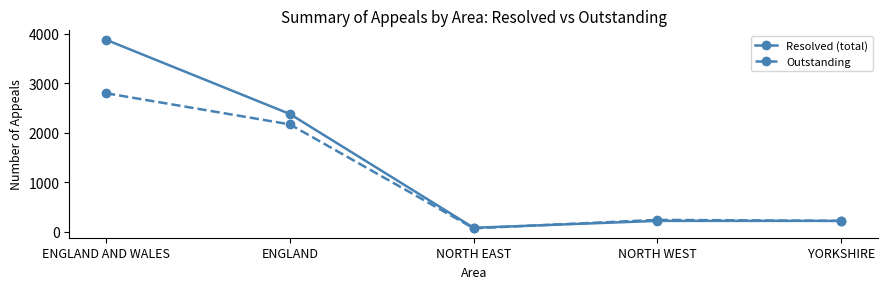

At which label is Outstanding closest to 1435?

ENGLAND